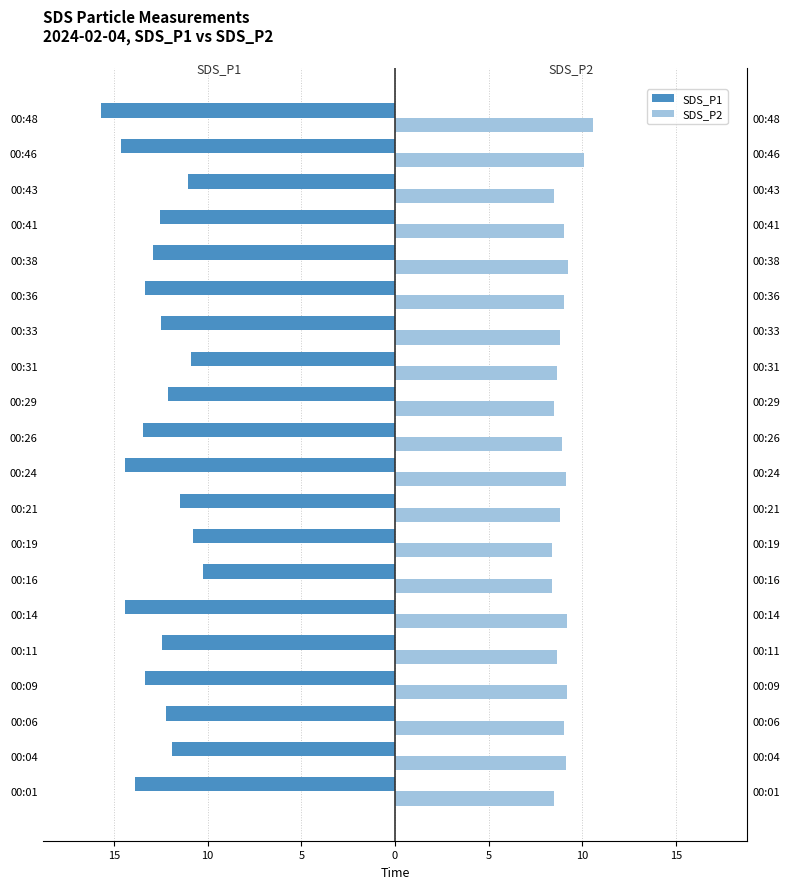

What is the average value of the SDS_P2 series?

9.0